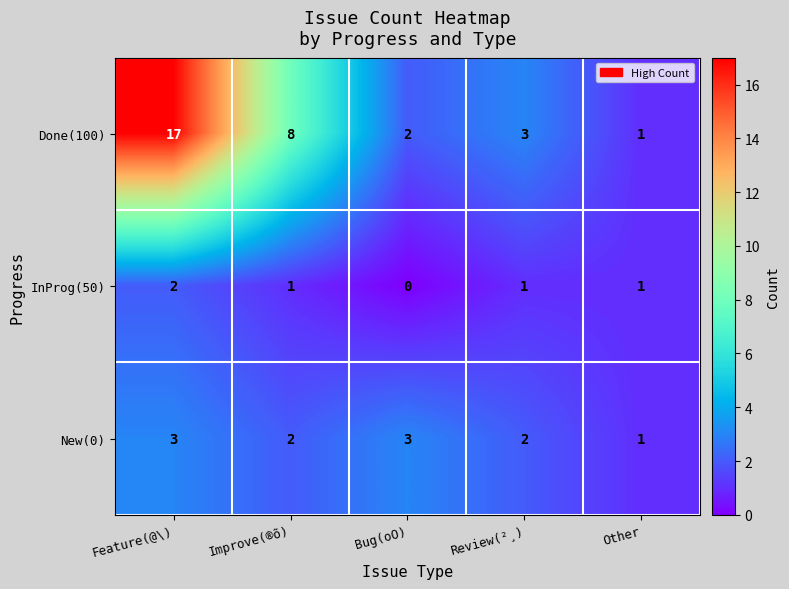

Where does the New(0) series first go above 2?

Feature(@\)